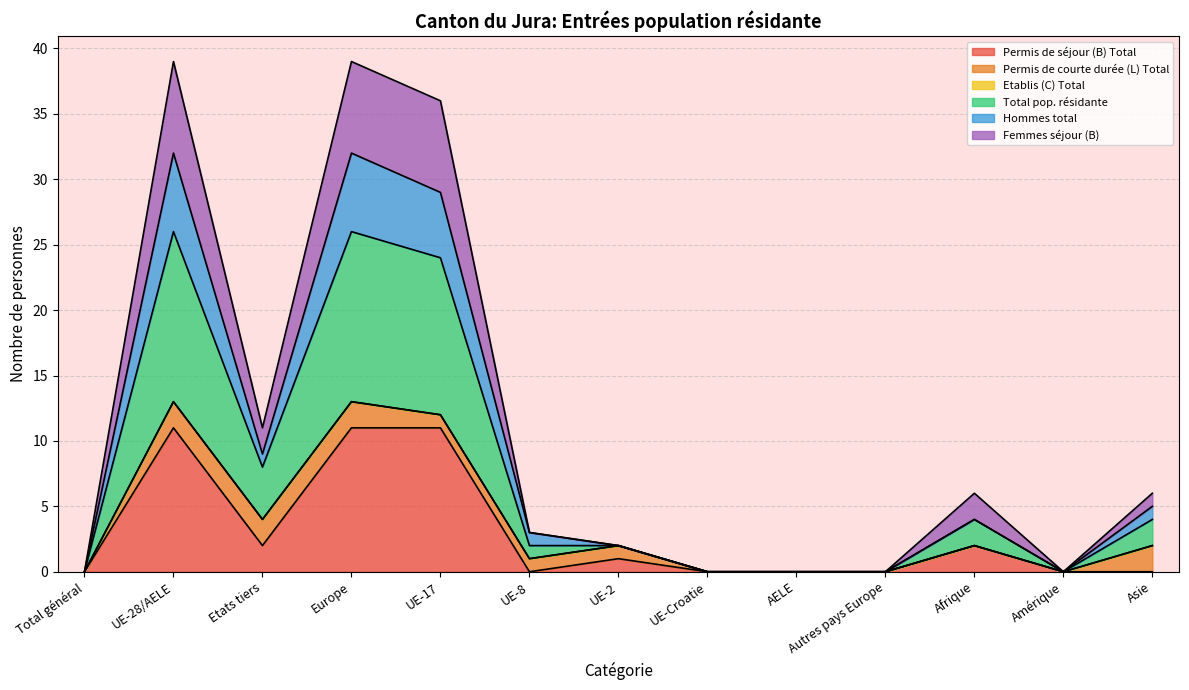

In Hommes total, how many points are lower than both neighbors (excluding endpoints)?

2